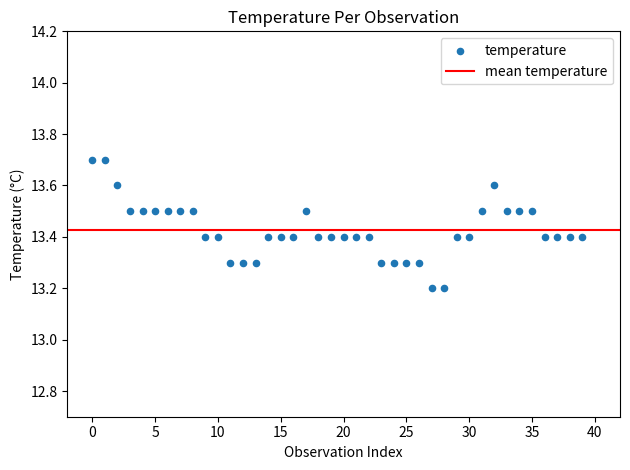

What is the range of Y values (max minus min)?

0.5